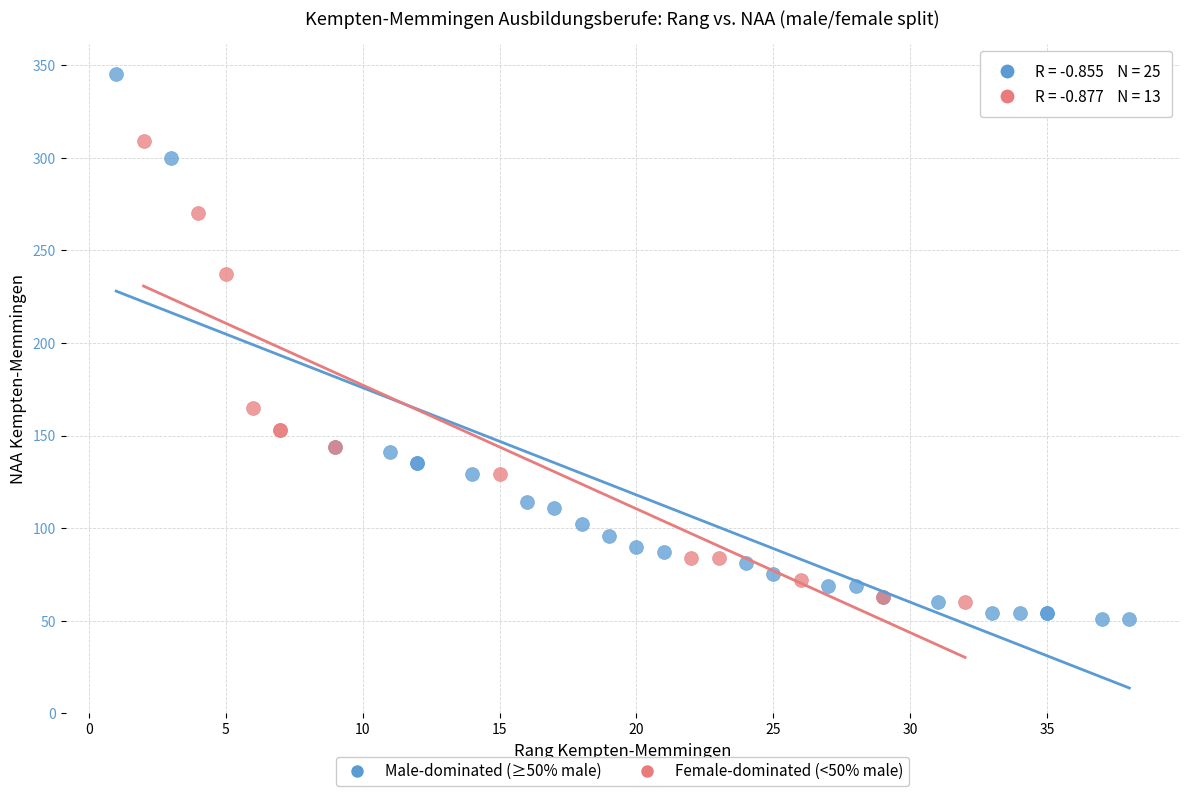

Which series contains the highest Y value?

Male-dominated (≥50% male)